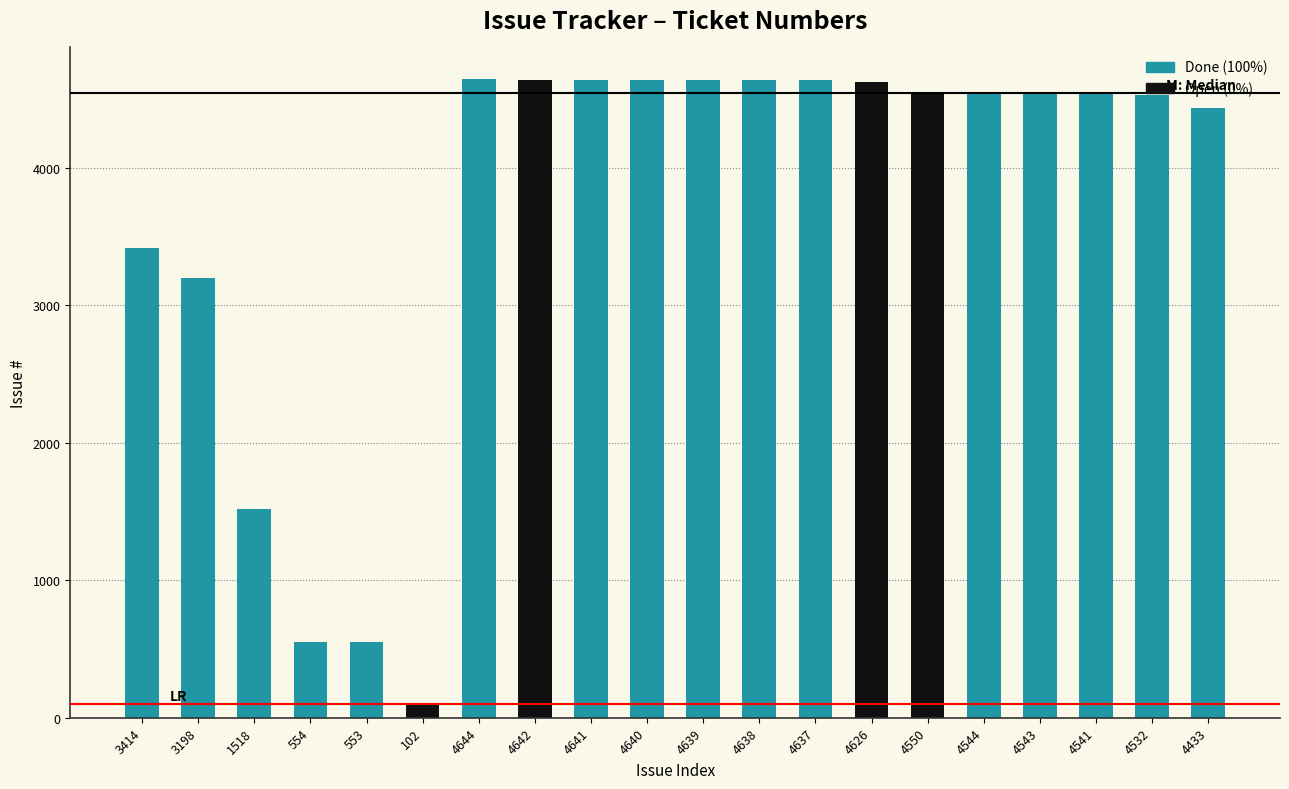

Rank the categories by value from lowest to highest.

102, 553, 554, 1518, 3198, 3414, 4433, 4532, 4541, 4543, 4544, 4550, 4626, 4637, 4638, 4639, 4640, 4641, 4642, 4644